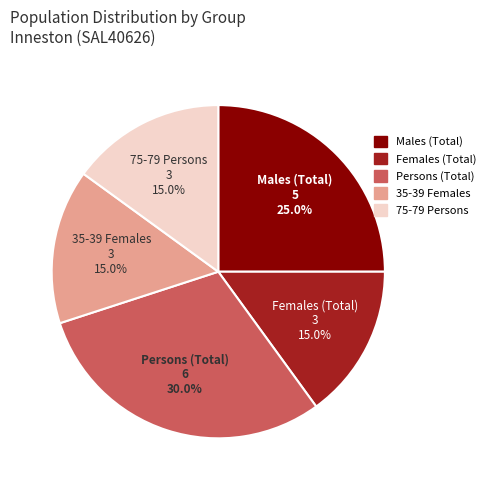

How many slices are in this pie chart?

5